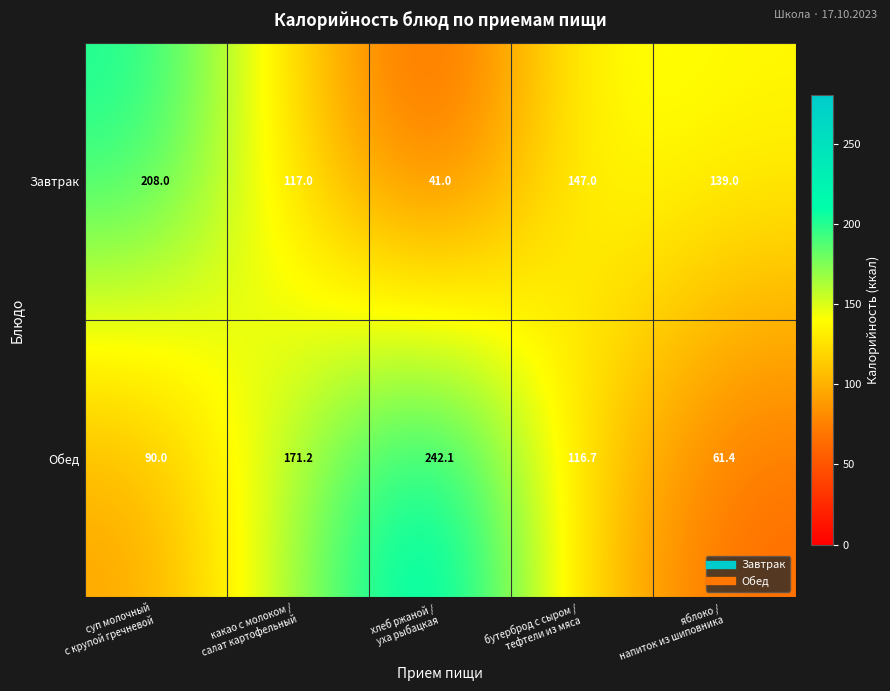

Which label corresponds to the largest value in the chart?

хлеб ржаной /
уха рыбацкая